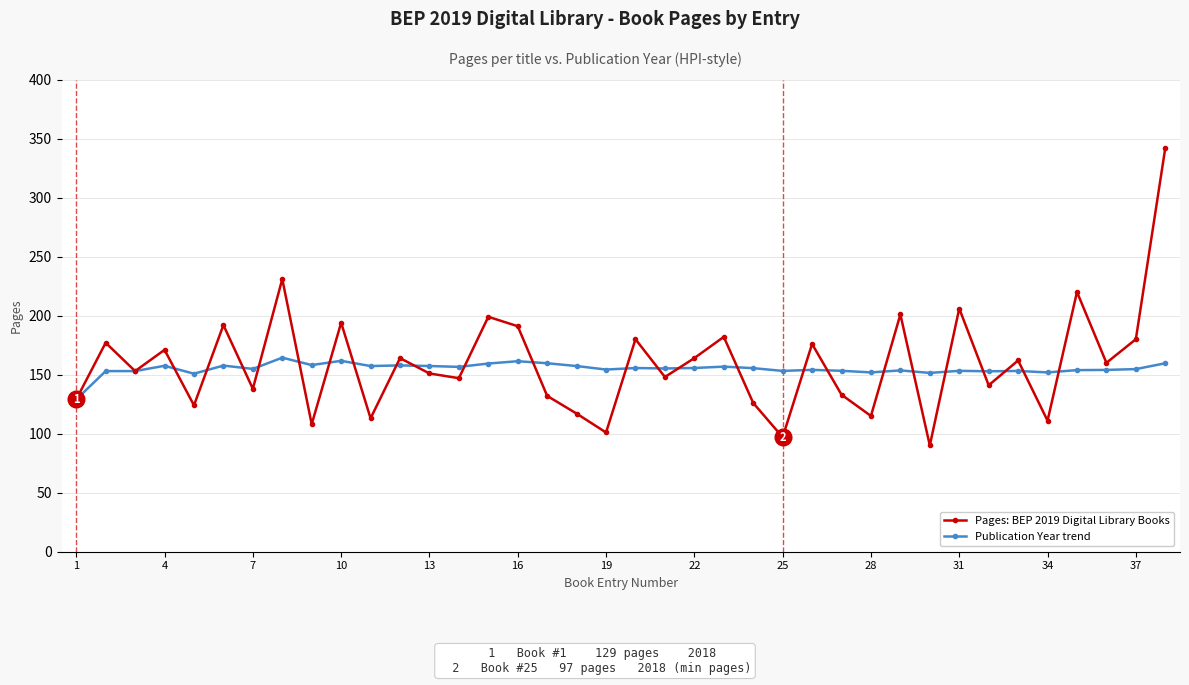

What is the maximum value for Pages: BEP 2019 Digital Library Books?

342.0